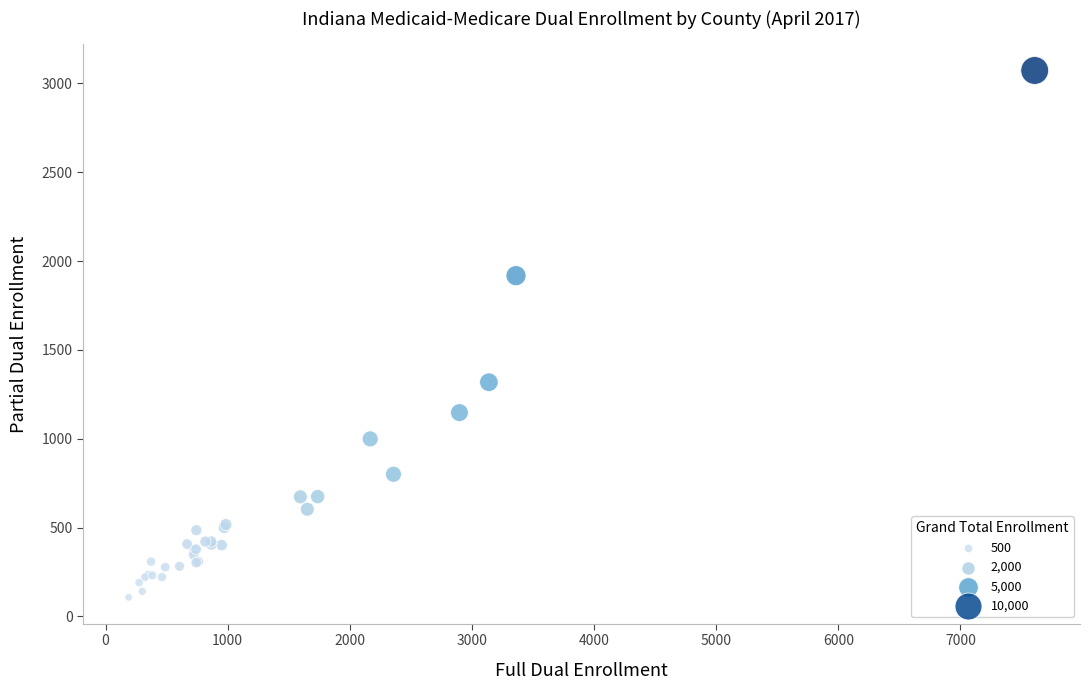

What Y value in the scatter plot is closest to 1590?

1318